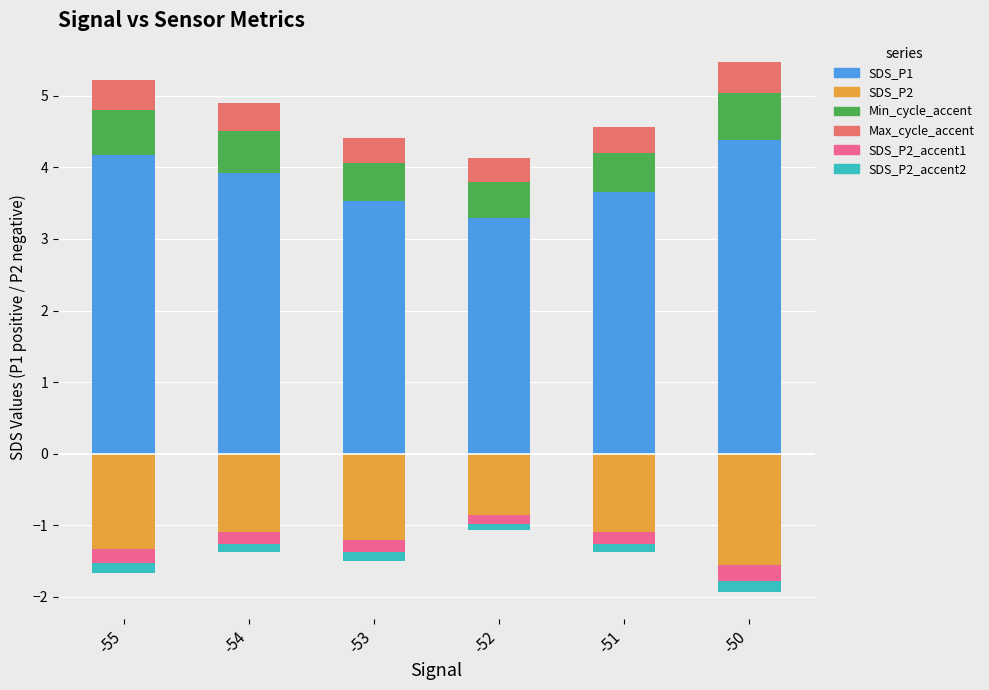

What is the value of the SDS_P2_accent1 bar at the 1st from the left?

-0.2